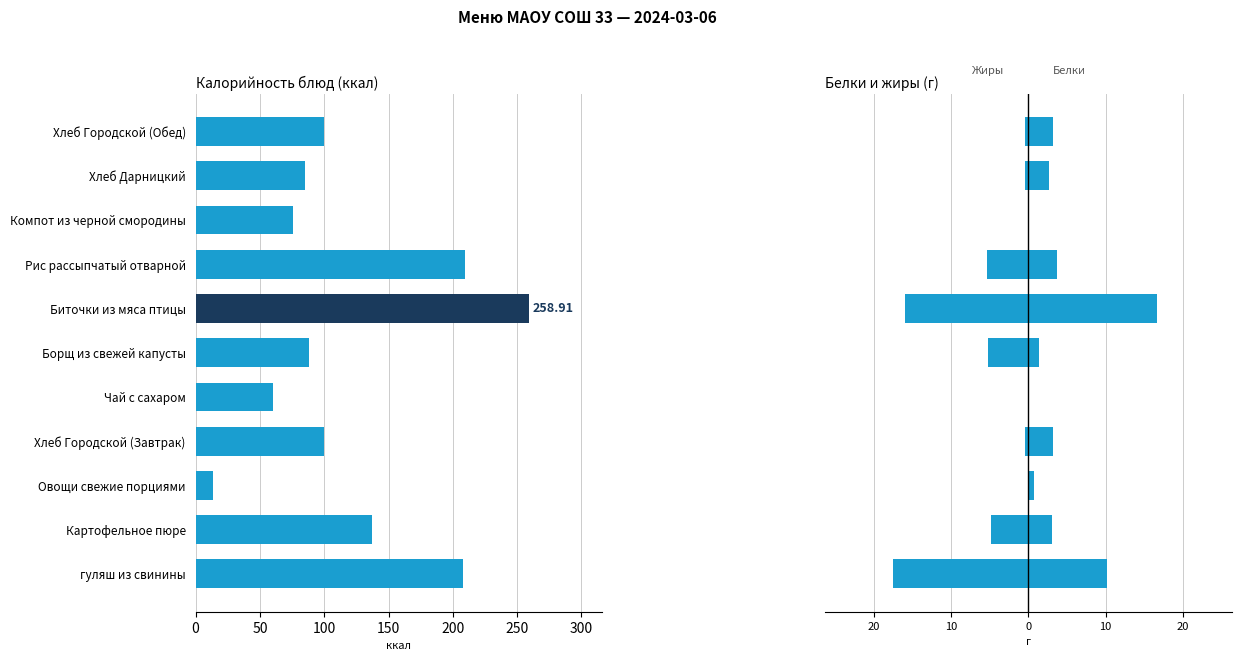

What is the spread (max minus min) of values at Картофельное пюре?

142.1